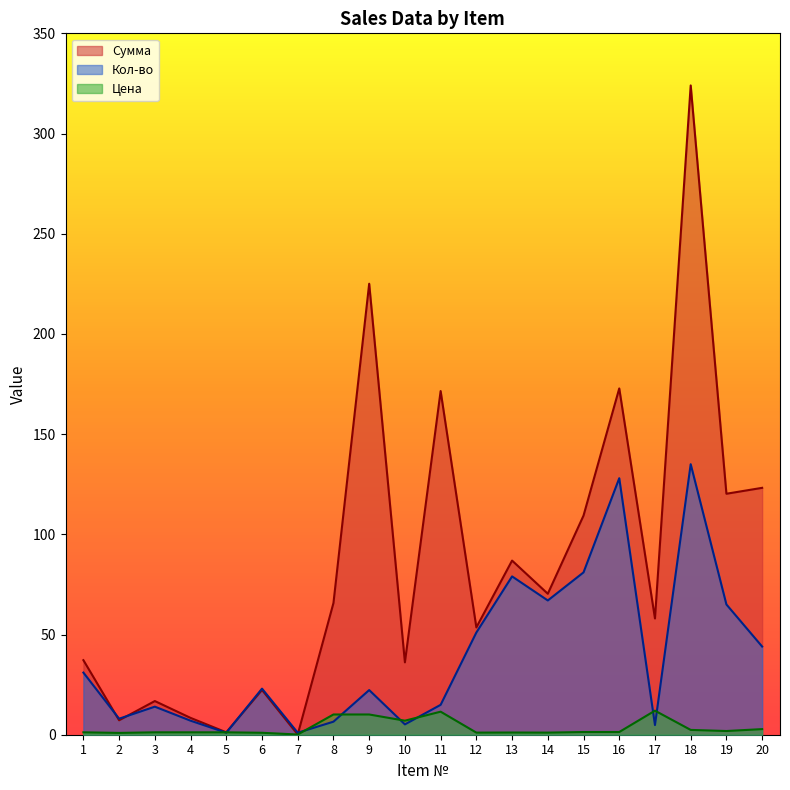

Where does the Цена series first go above 1?

1